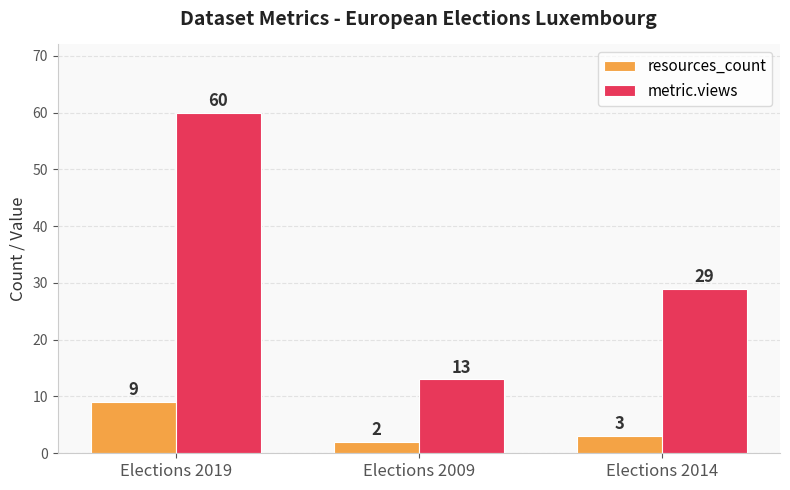

What is the difference between the metric.views values at Elections 2009 and Elections 2014?

16